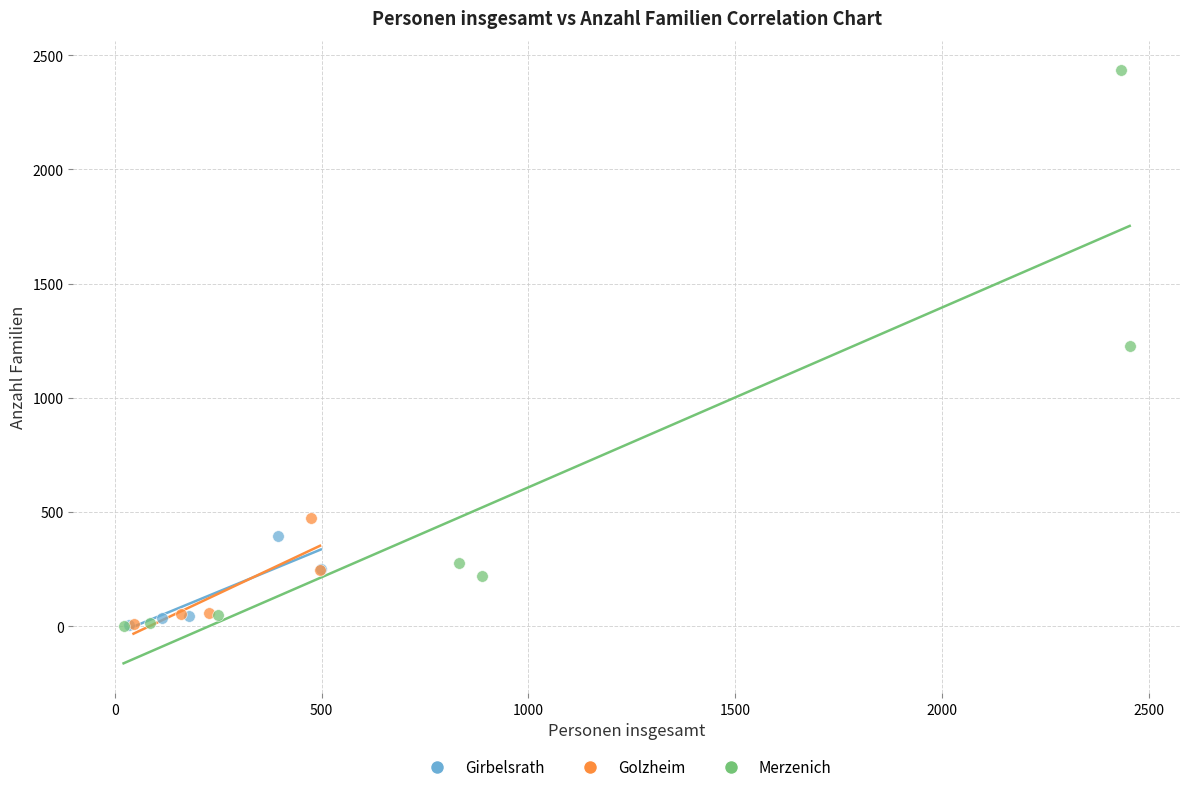

Which series reaches the maximum Y coordinate?

Merzenich